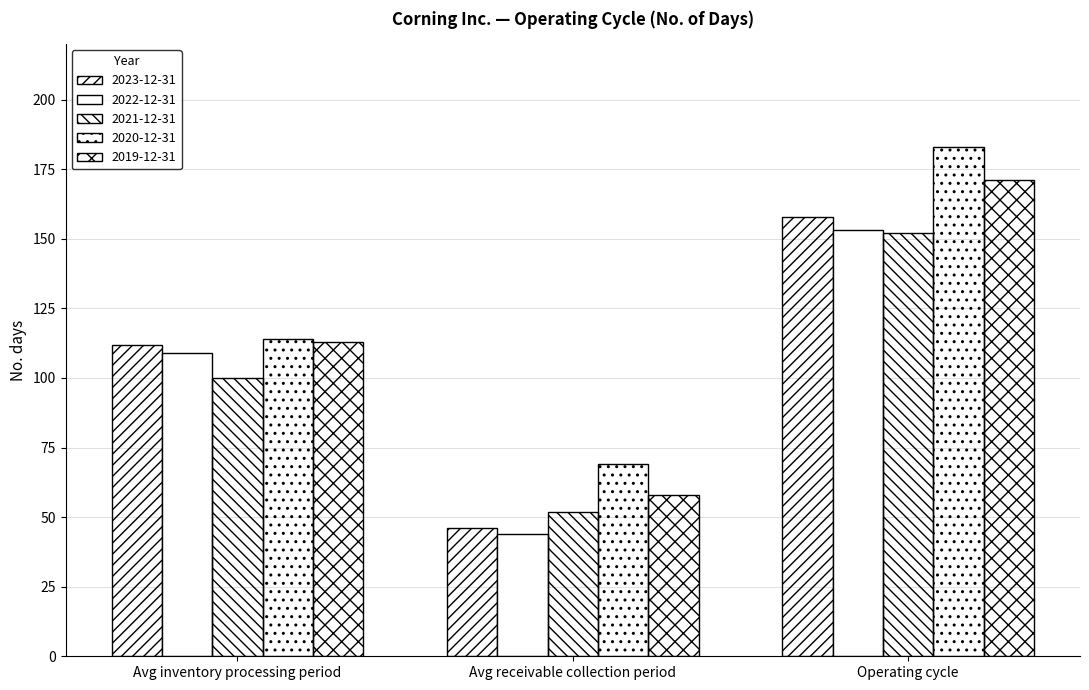

How many groups of bars are there?

3